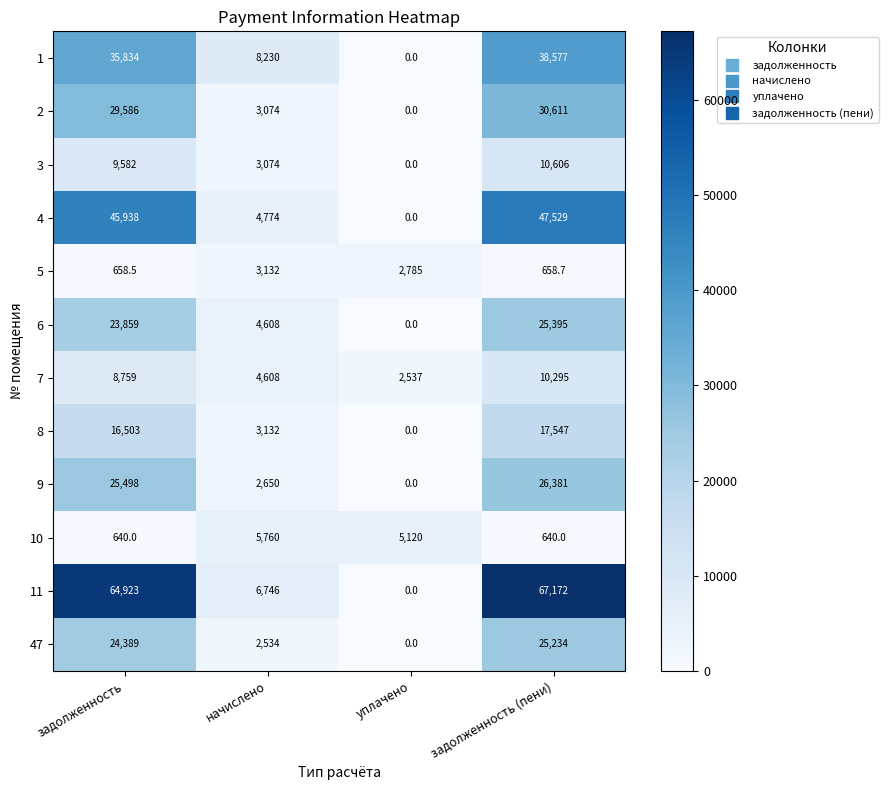

What is the average value of the 10 series?

3040.0